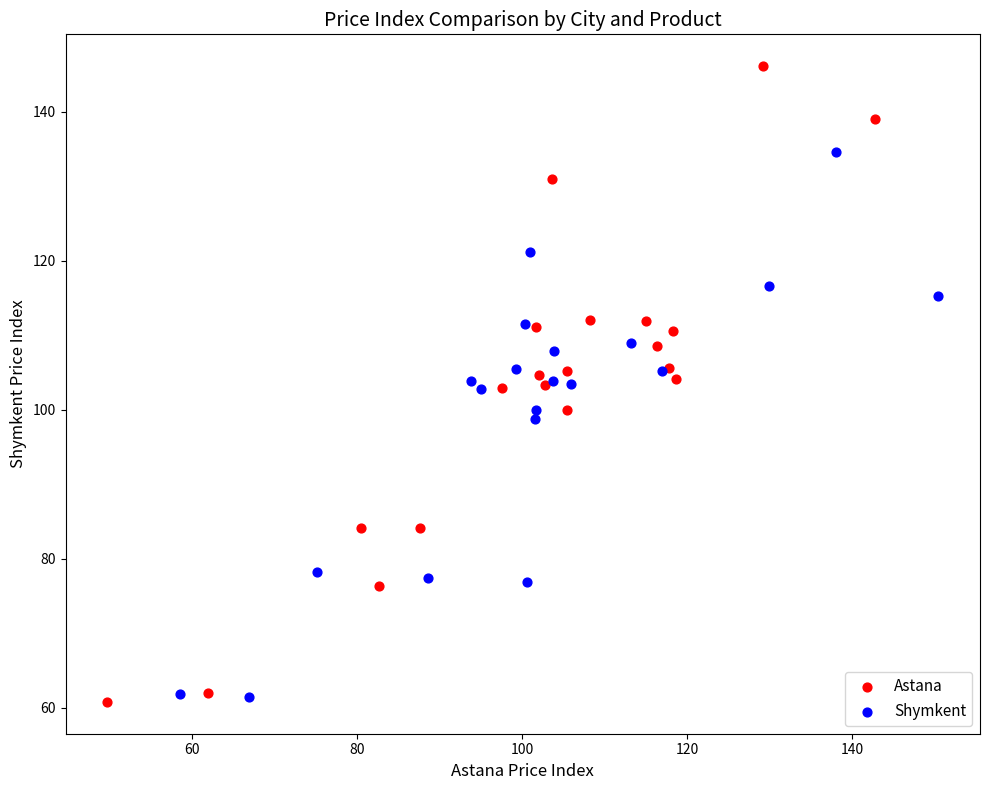

Which series contains the highest Y value?

Astana